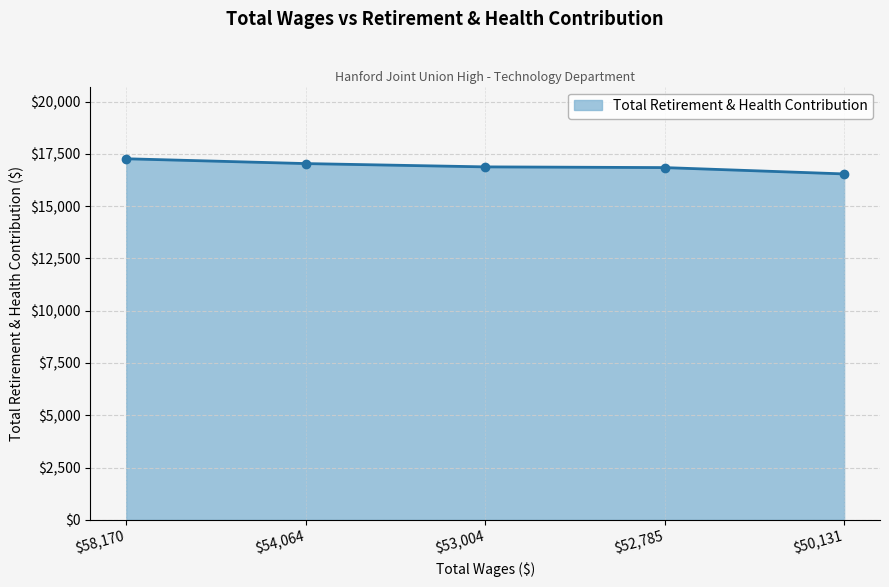

What is the label of the 2nd point from the left?

$54,064